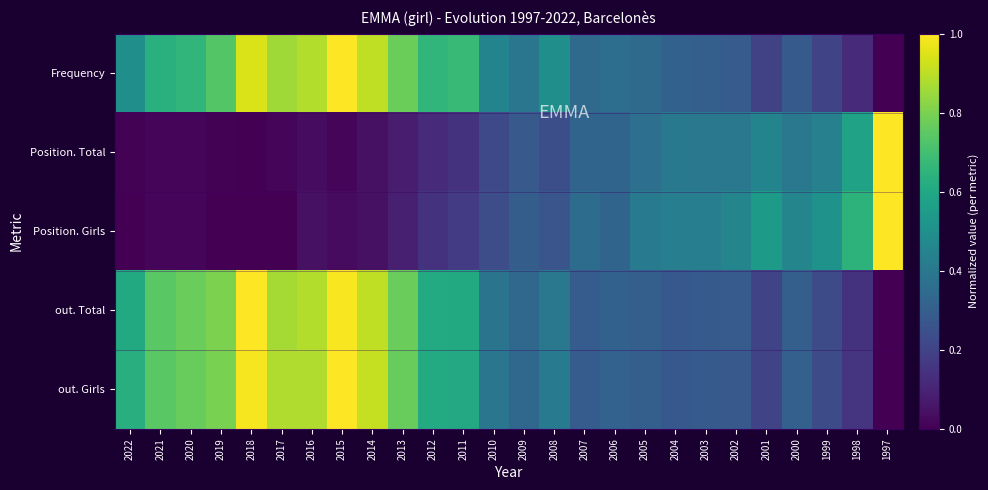

At how many categories does at least one series exceed 0?

26